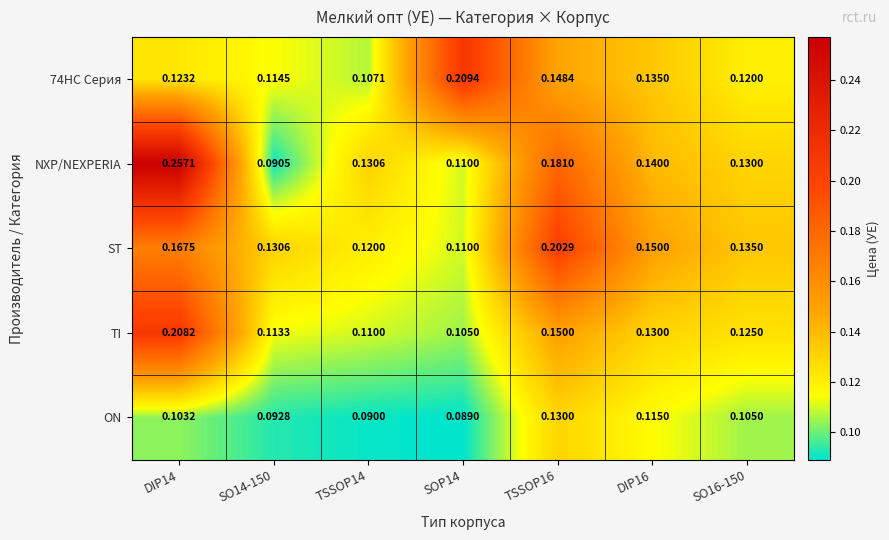

Which series has the largest total across all categories?

NXP/NEXPERIA